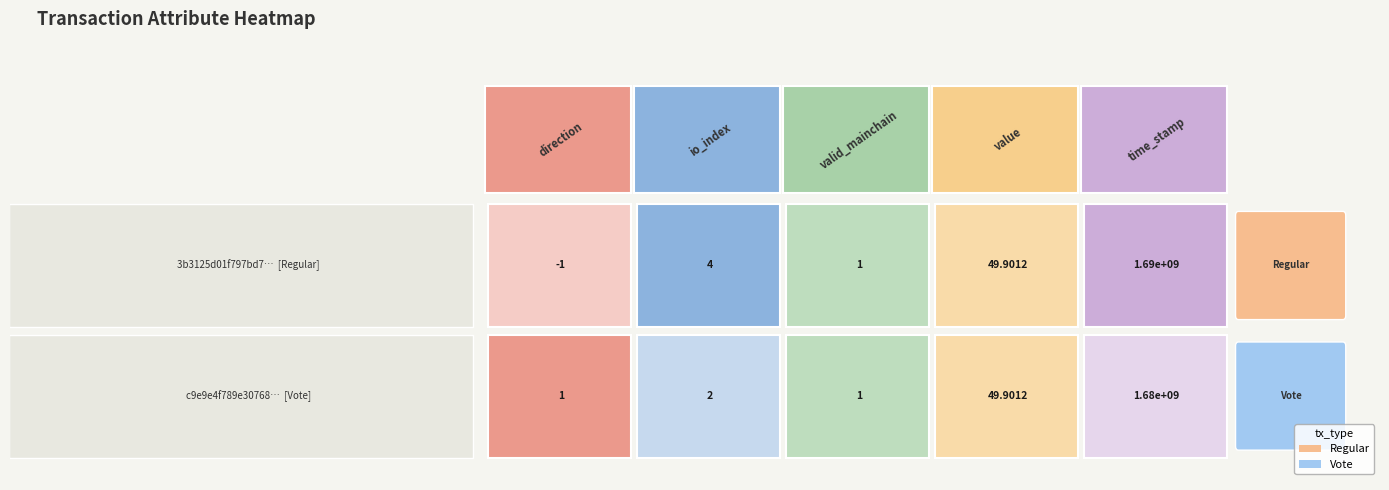

Rank the series by their average value, from highest to lowest.

3b3125d01f797bd7c4376cdff67006f0a91bc49, c9e9e4f789e30768c13c91292403f64d9b5ef62